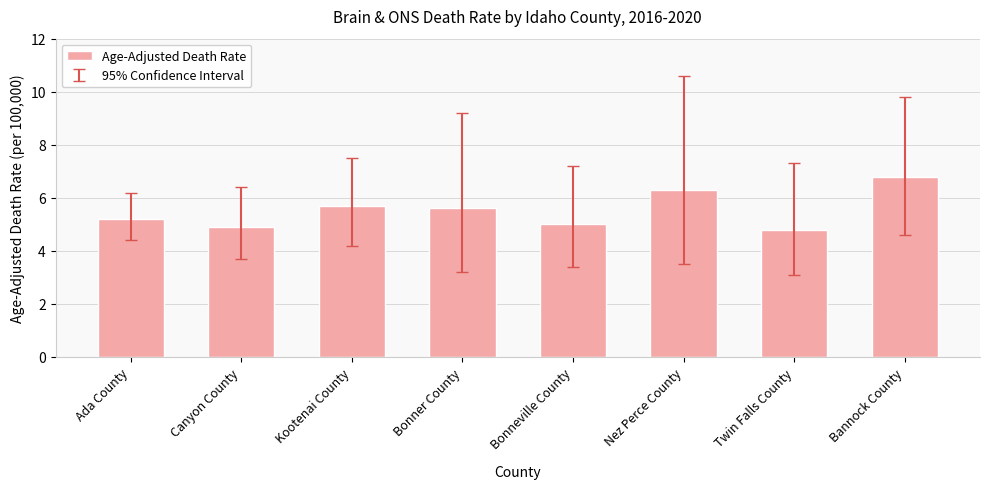

Does the chart contain stacked bars?

No